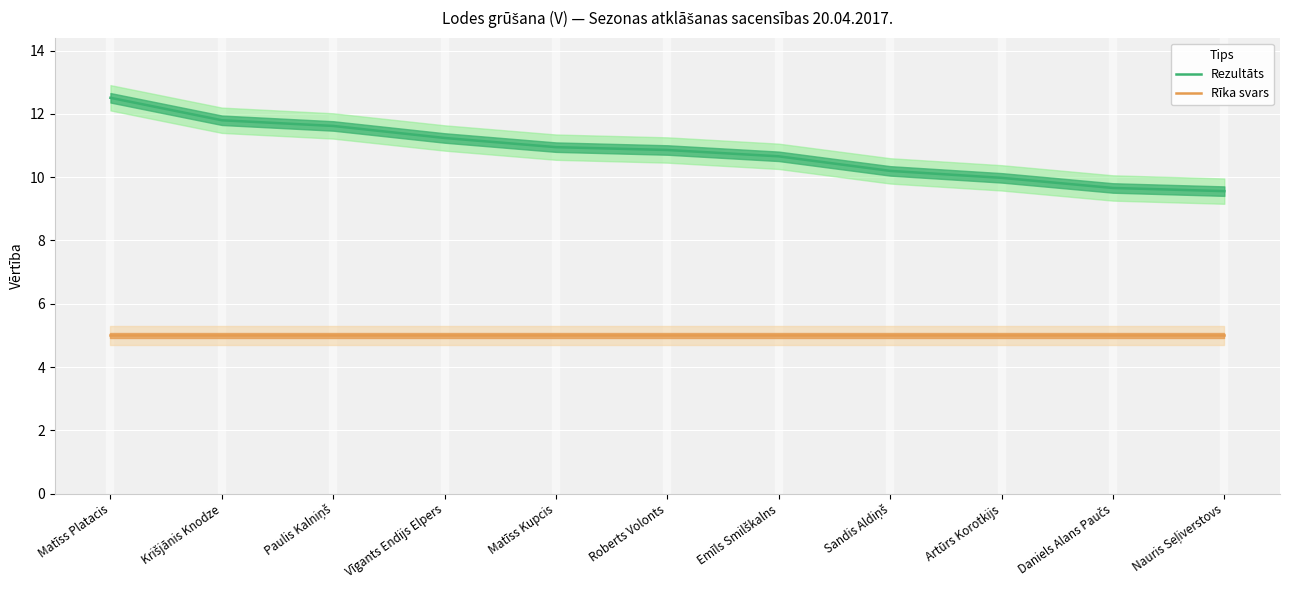

What position from the right is Krišjānis Knodze?

10